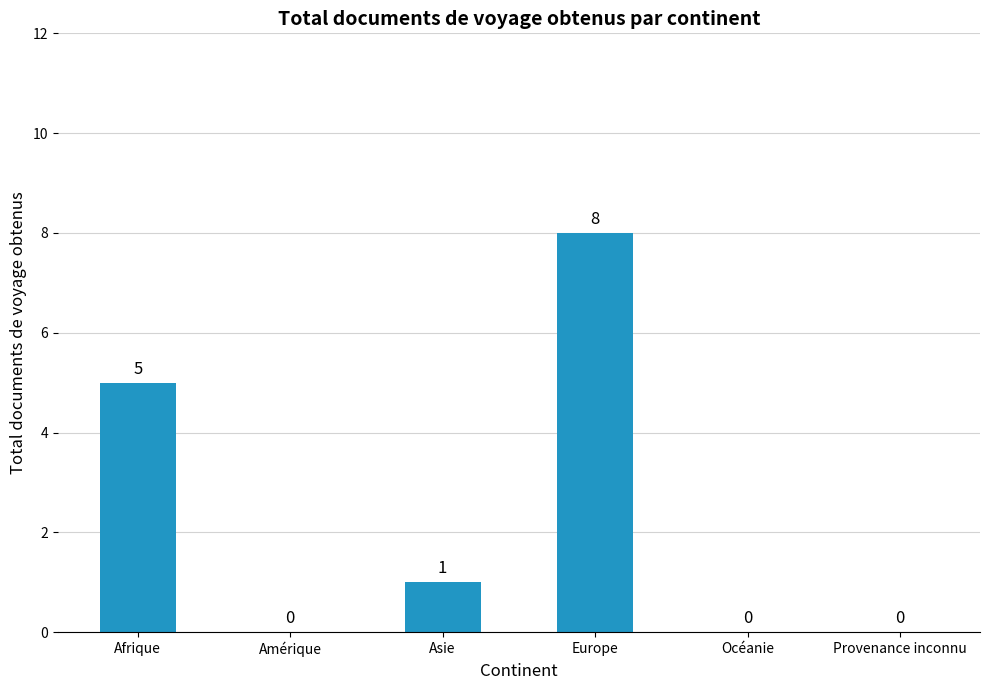

What is the change in value from Afrique to Amérique?

-5